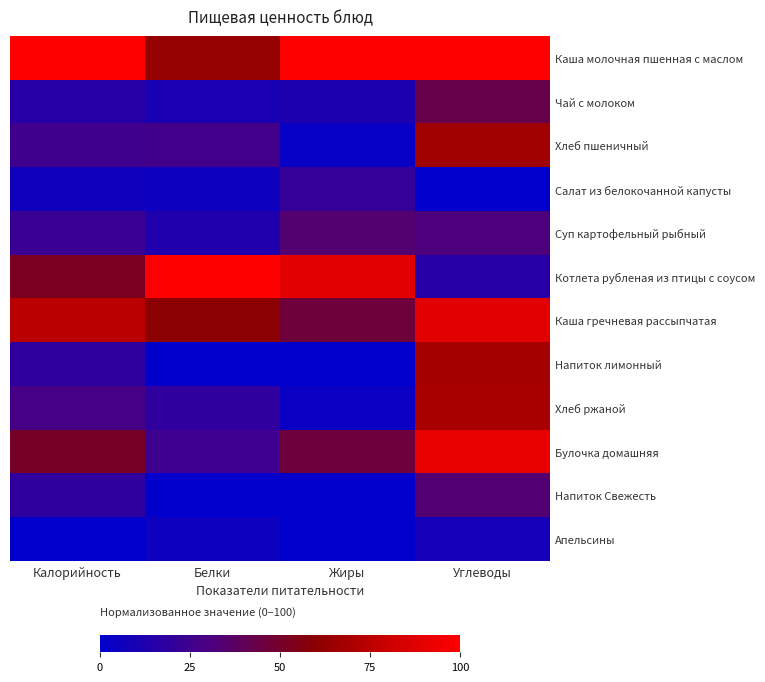

Reading left to right, what are all the values shown in this chart?

Каша молочная пшенная с маслом: Калорийность=100.0	Белки=63.2	Жиры=100.0	Углеводы=100.0
Чай с молоком: Калорийность=15.4	Белки=10.4	Жиры=11.5	Углеводы=42.6
Хлеб пшеничный: Калорийность=25.4	Белки=26.7	Жиры=3.5	Углеводы=66.8
Салат из белокочанной капусты: Калорийность=7.4	Белки=5.8	Жиры=21.2	Углеводы=0.0
Суп картофельный рыбный: Калорийность=23.2	Белки=13.2	Жиры=34.1	Углеводы=31.5
Котлета рубленая из птицы с соусом: Калорийность=52.4	Белки=100.0	Жиры=89.3	Углеводы=15.9
Каша гречневая рассыпчатая: Калорийность=74.9	Белки=60.1	Жиры=46.1	Углеводы=88.9
Напиток лимонный: Калорийность=18.6	Белки=0.3	Жиры=0.1	Углеводы=68.3
Хлеб ржаной: Калорийность=28.3	Белки=18.9	Жиры=4.2	Углеводы=68.9
Булочка домашняя: Калорийность=51.1	Белки=25.3	Жиры=46.0	Углеводы=90.2
Напиток Свежесть: Калорийность=19.0	Белки=0.0	Жиры=0.0	Углеводы=33.6
Апельсины: Калорийность=0.0	Белки=5.6	Жиры=0.0	Углеводы=8.9